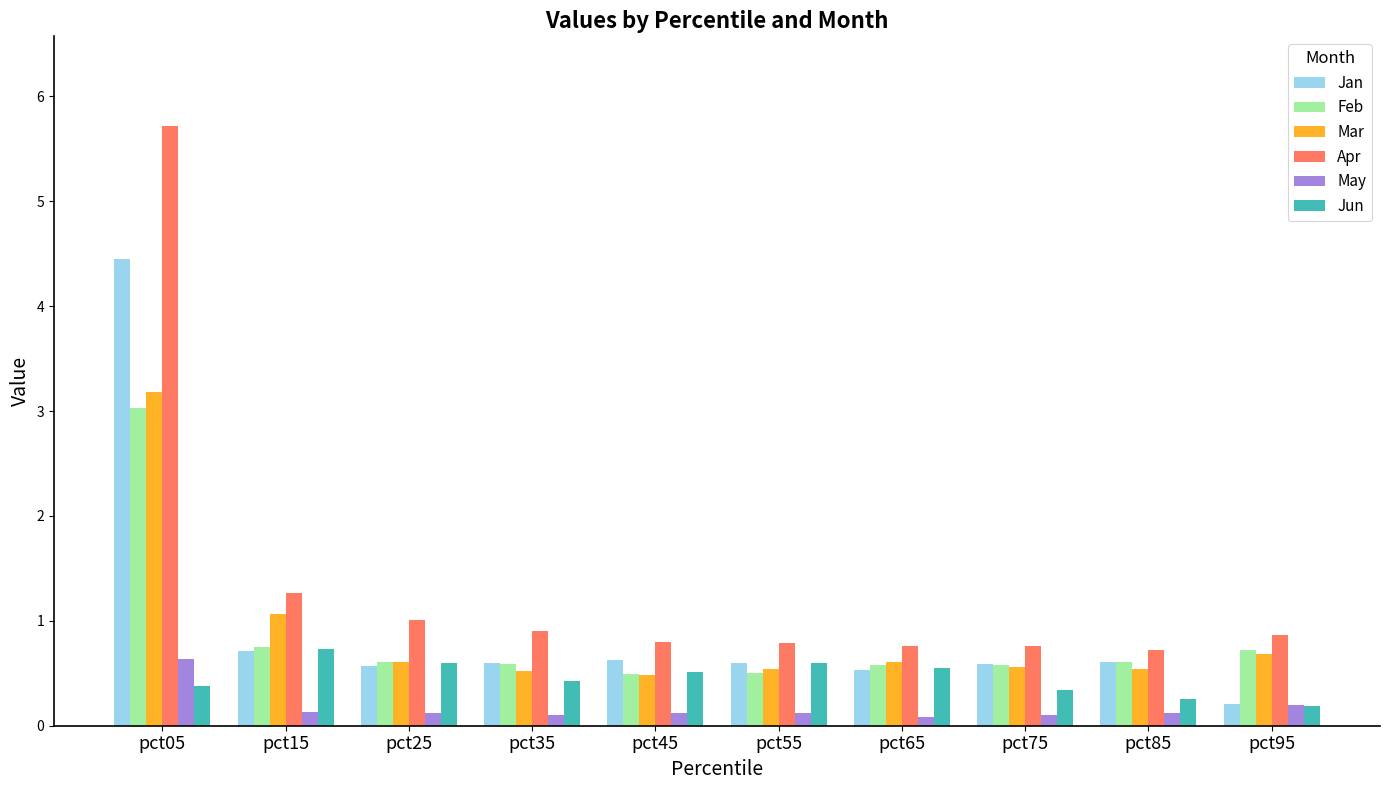

Which series has the widest spread of values?

Apr